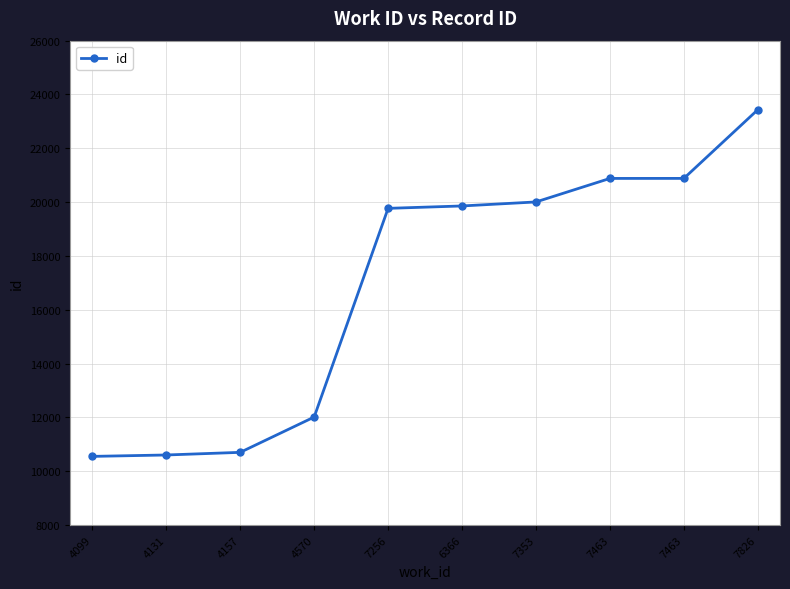

How many data points are less than 19858?

5